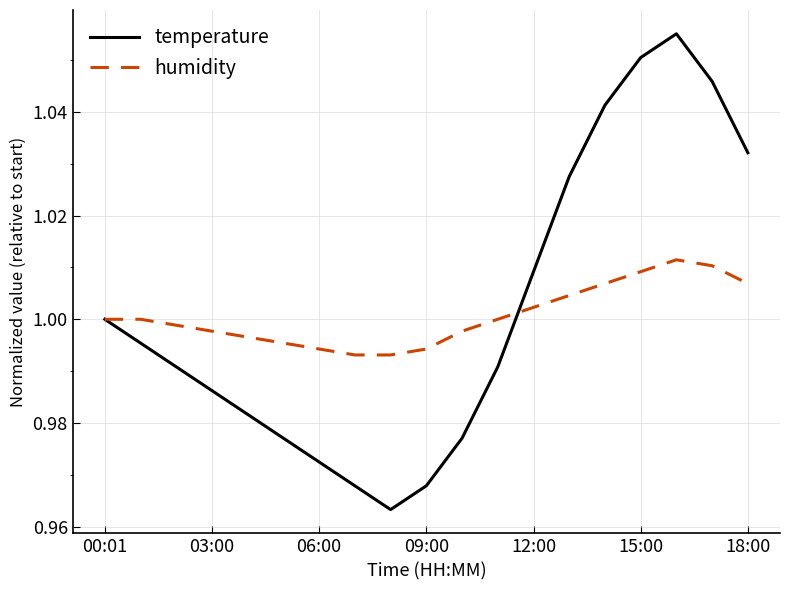

After their last crossing, which series has the higher values: humidity or temperature?

temperature